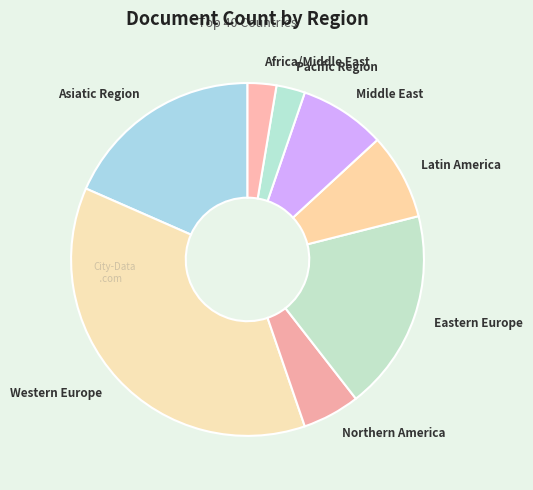

Count the number of slices in the pie.

8